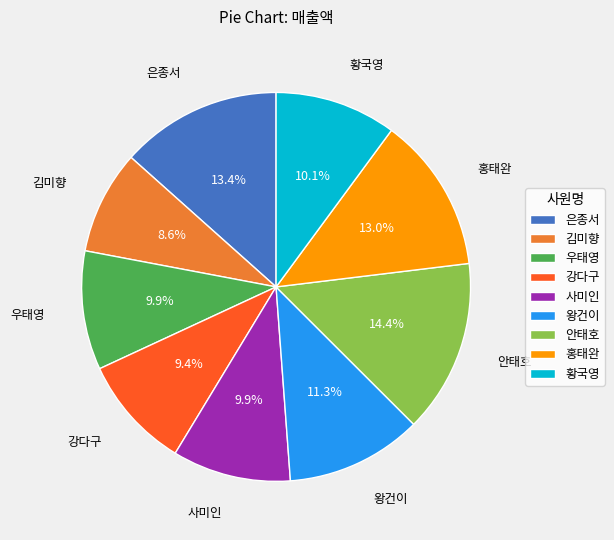

Does any single category account for the majority?

No